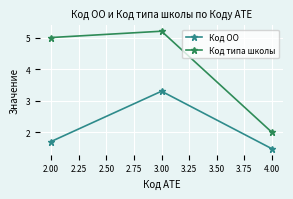

List the labels in order of Код типа школы value, largest first.

3.00, 2.00, 4.00